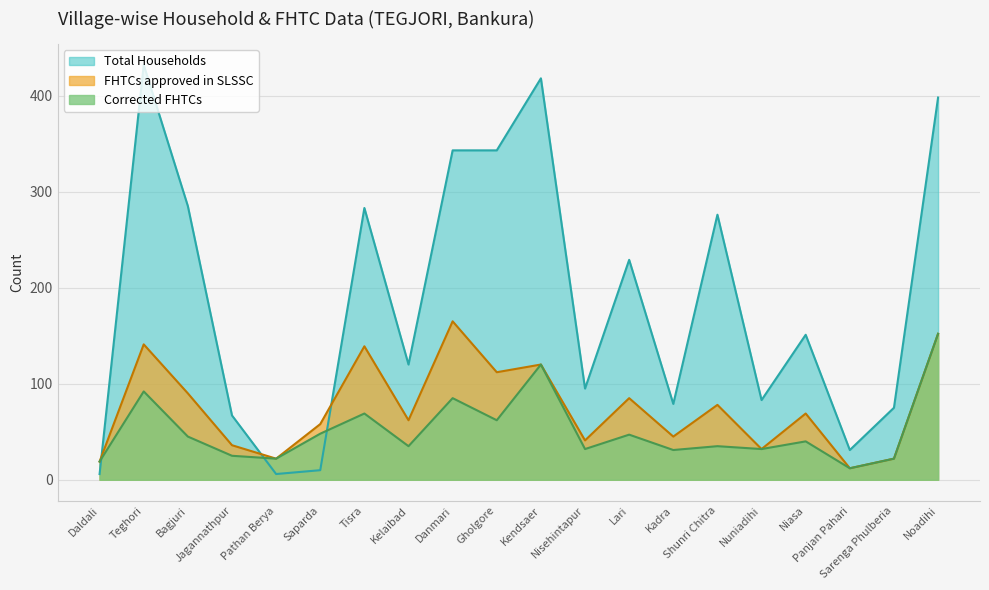

Where is Corrected FHTCs nearest to the value 82?

Danmari